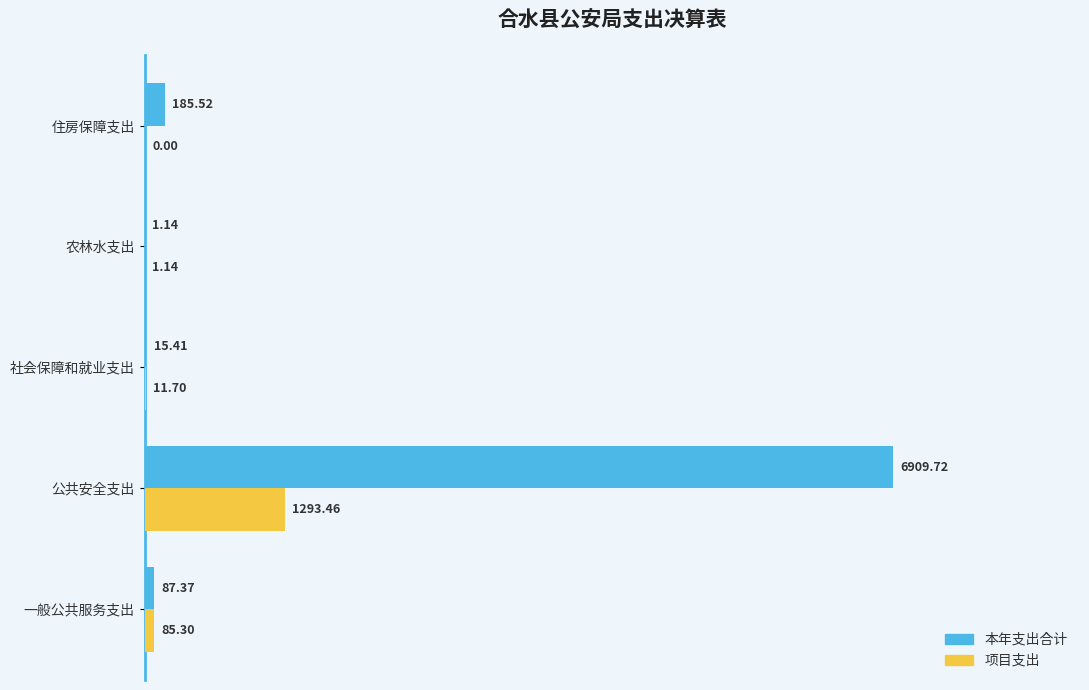

Where is 本年支出合计 nearest to the value 3455?

住房保障支出